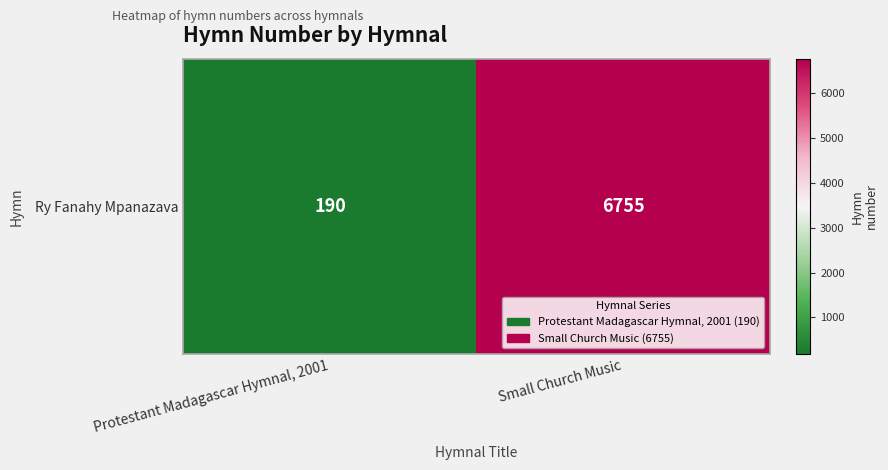

Rank the categories by value from lowest to highest.

Protestant Madagascar Hymnal, 2001, Small Church Music